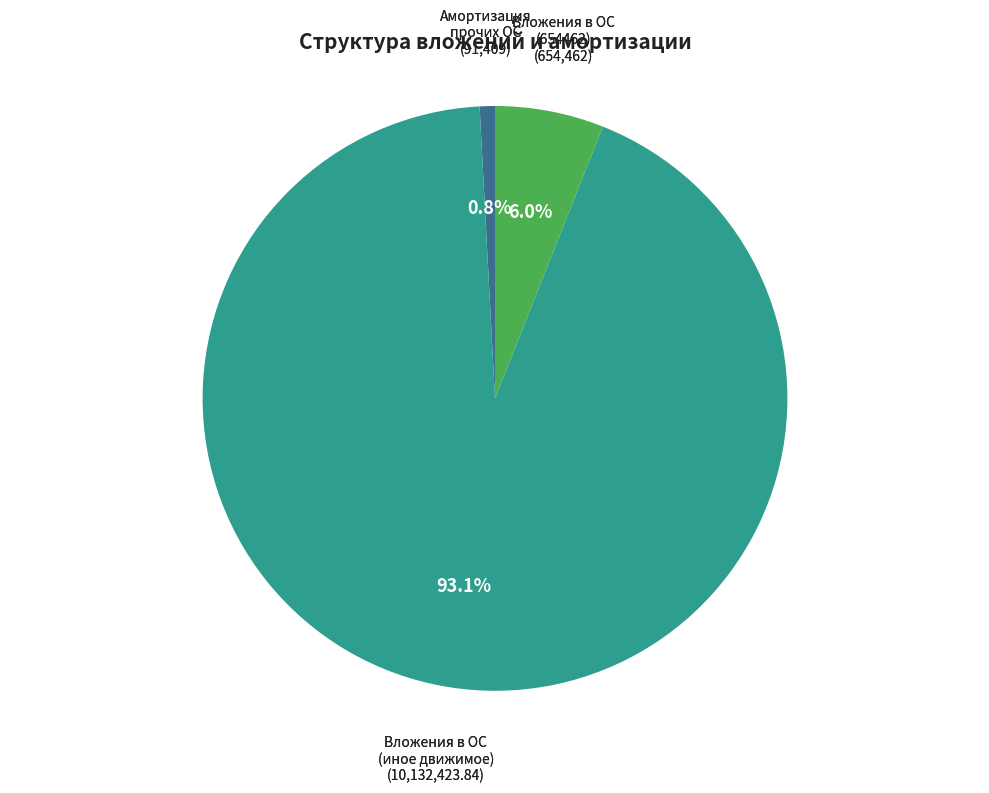

Is there a majority slice in this chart?

Yes